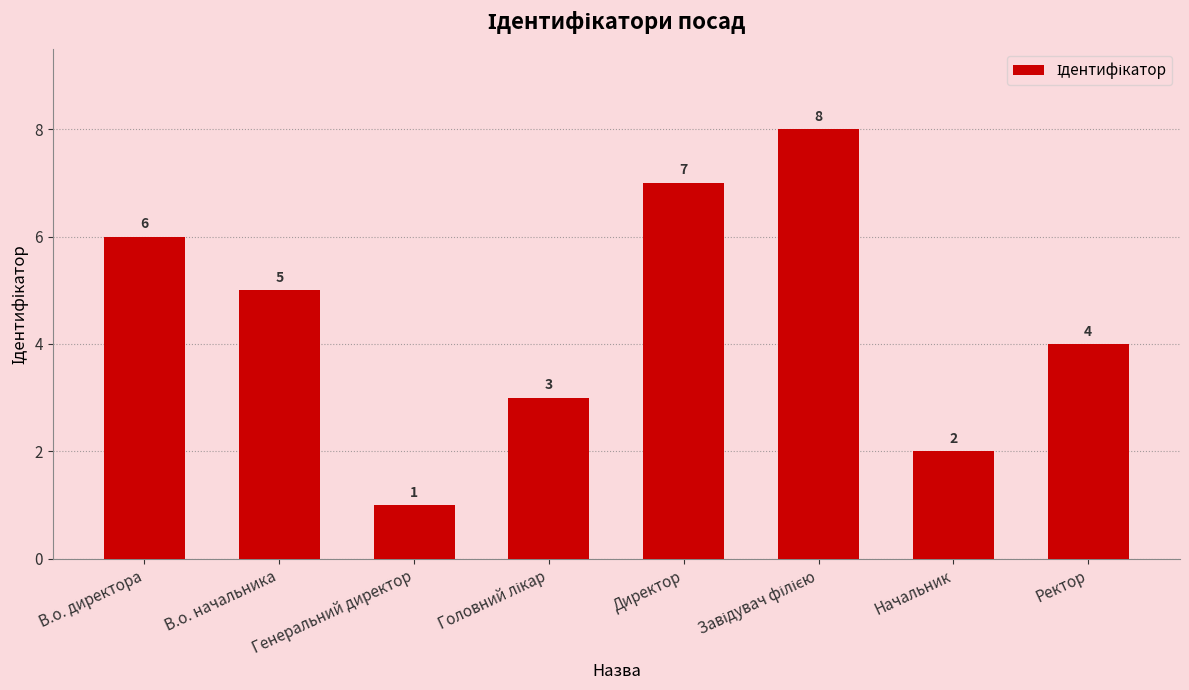

Which label corresponds to the smallest value in the chart?

Генеральний директор